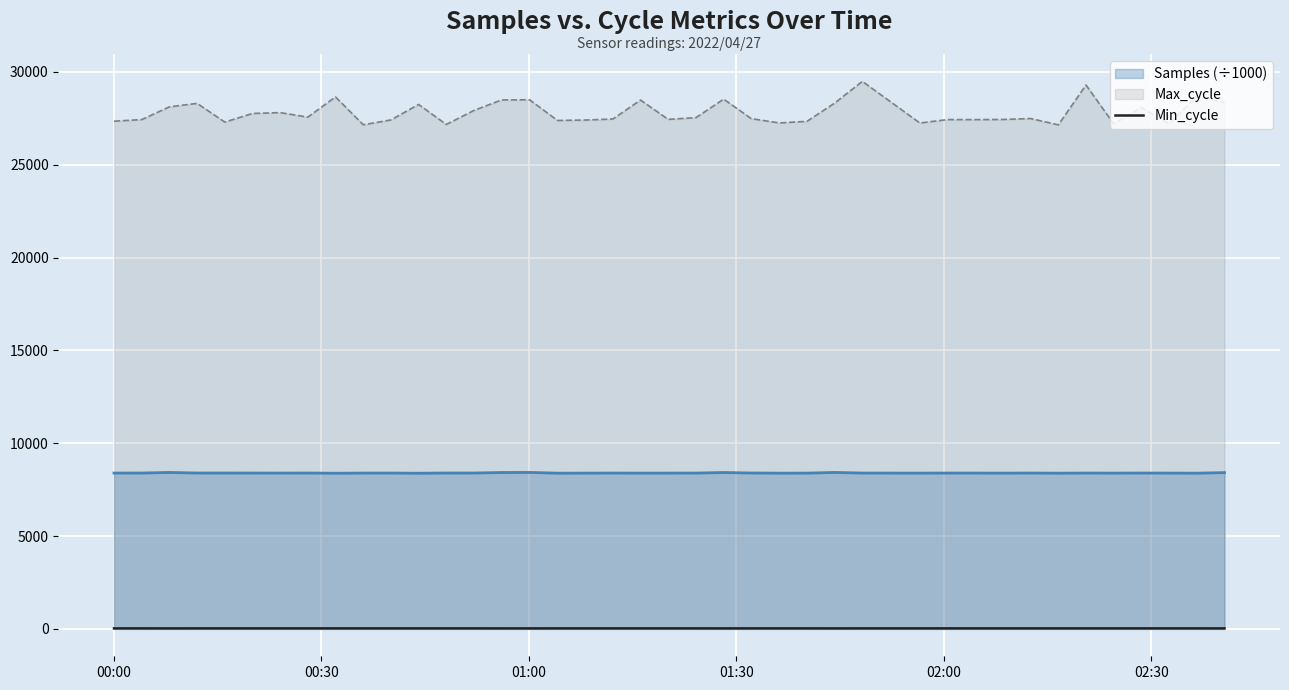

How many lines are shown in the chart?

3